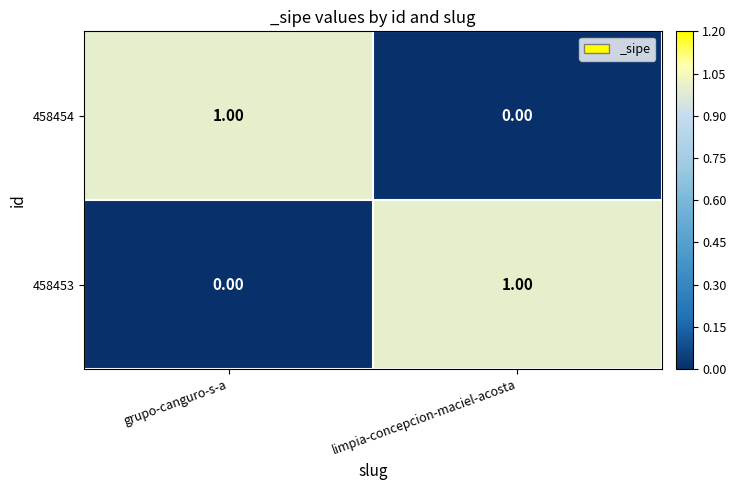

At which label is 458454 closest to 0?

limpia-concepcion-maciel-acosta